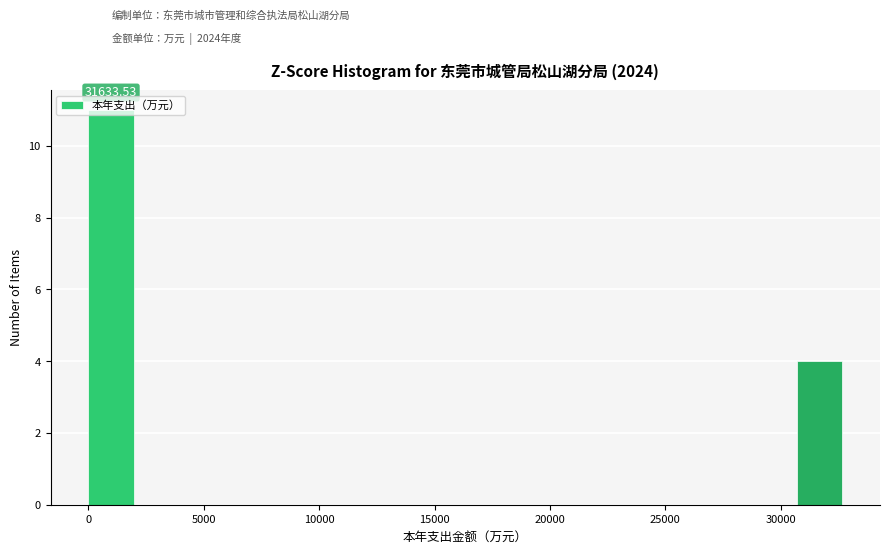

Over which range of the x-axis is the bar tallest?

0 to 2000